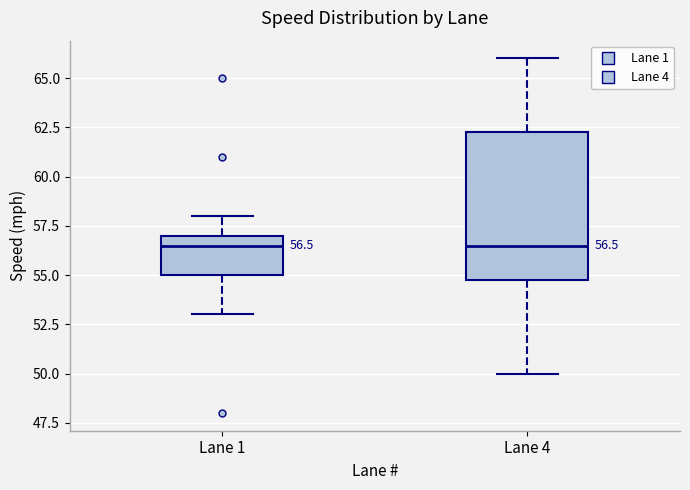

Which box is the tallest, from its lower edge to its upper edge?

Lane 4